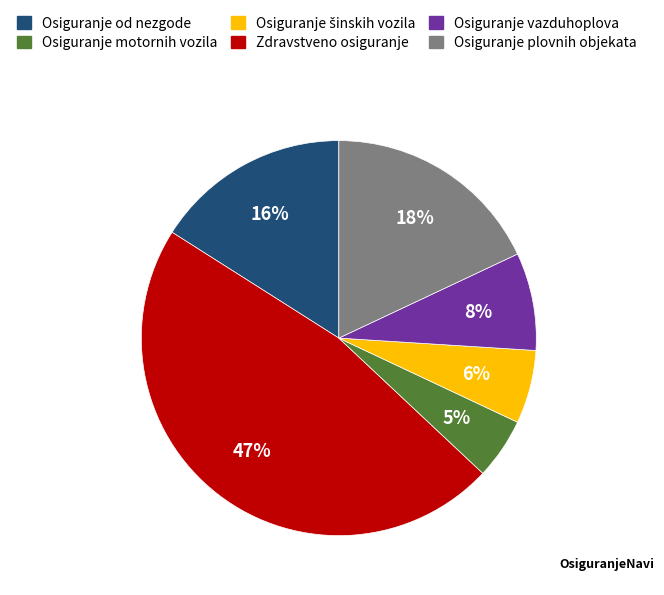

To the nearest percent, what is the average slice percentage?

17%